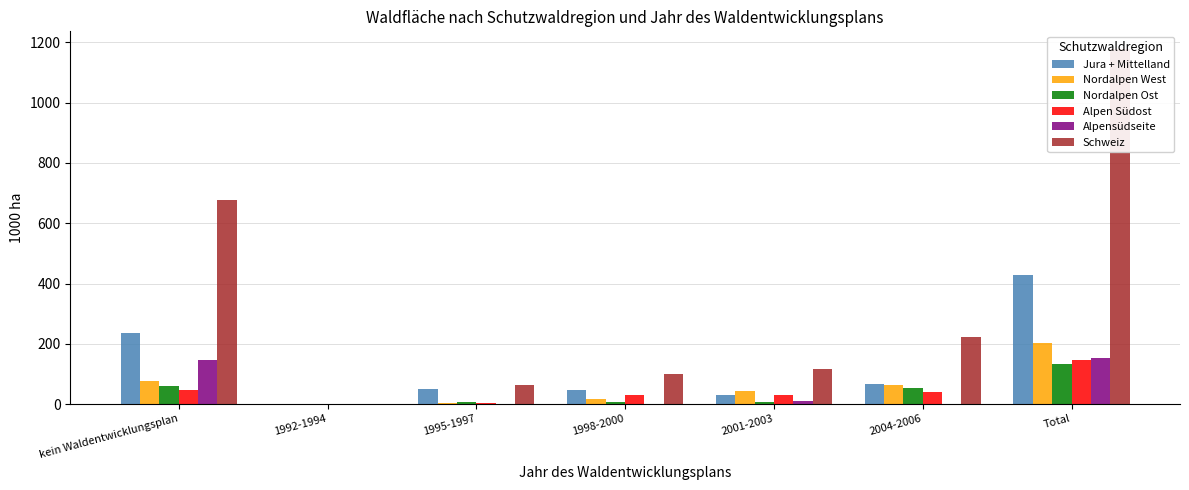

At which label does Nordalpen Ost reach its peak?

Total